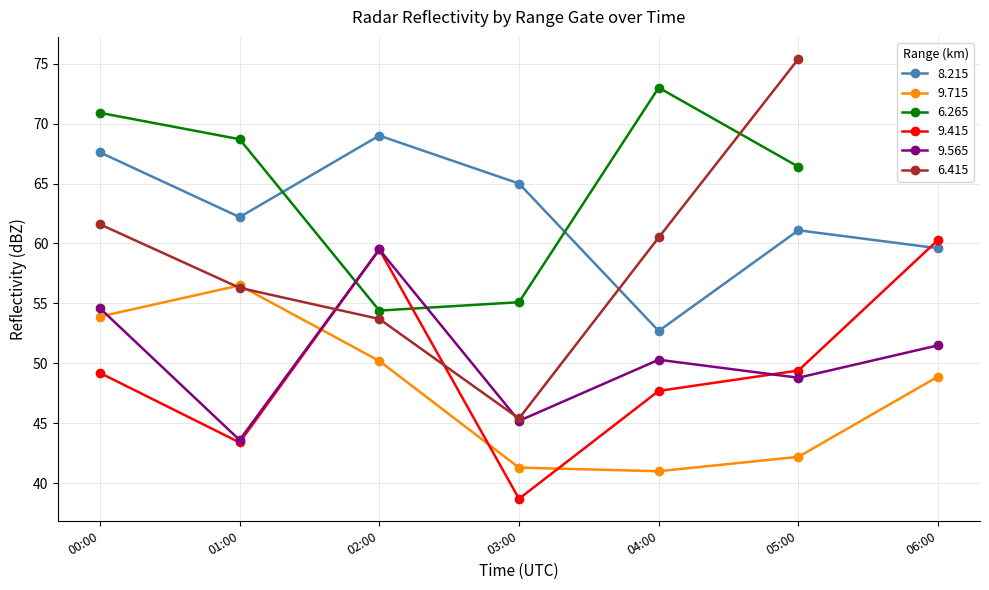

Does the chart display data point markers on the line(s)?

Yes